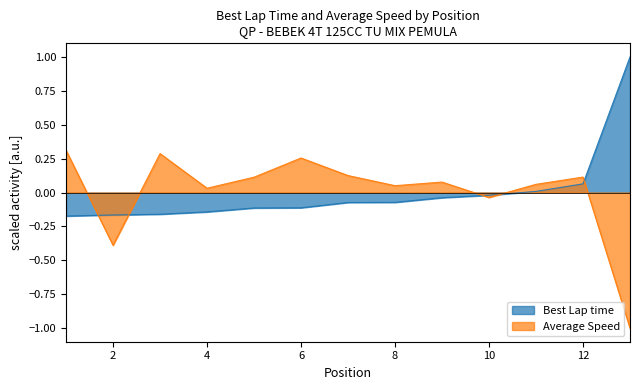

How many distinct data groups are displayed?

2